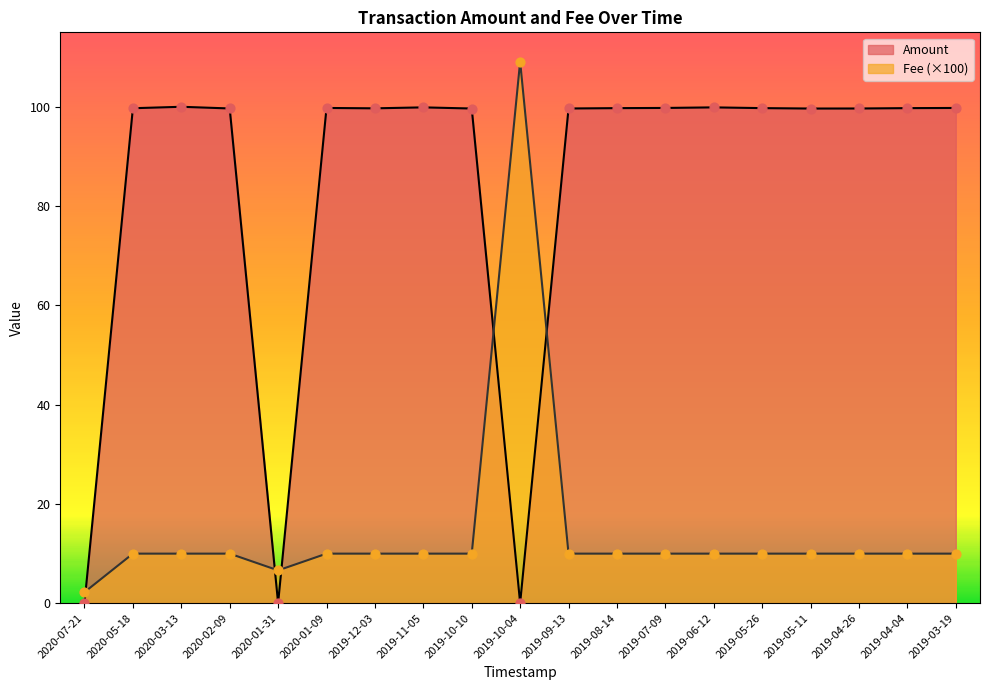

Which series reaches the minimum Y coordinate?

Amount